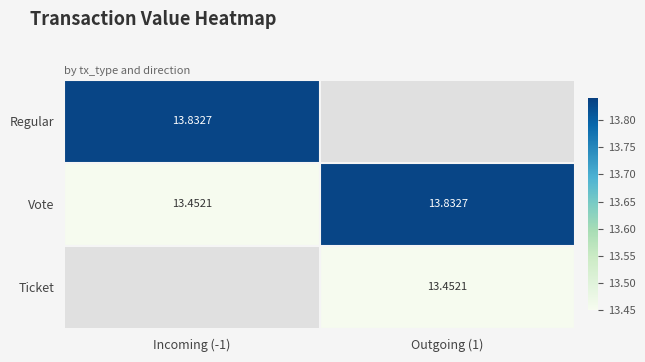

Rank the series by their average value, from highest to lowest.

Regular, Vote, Ticket